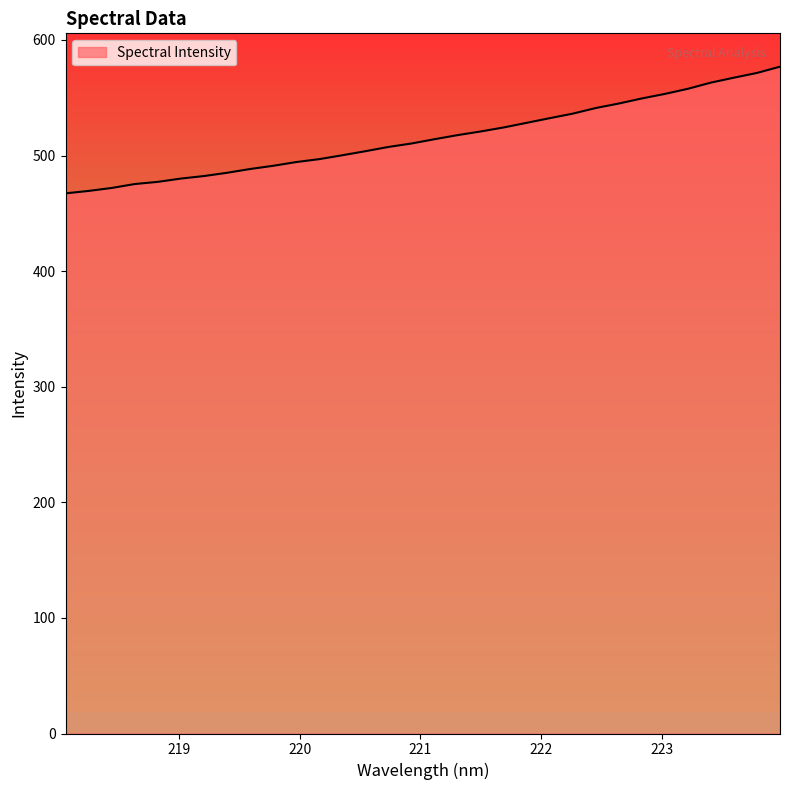

Does the chart display data point markers on the line(s)?

No